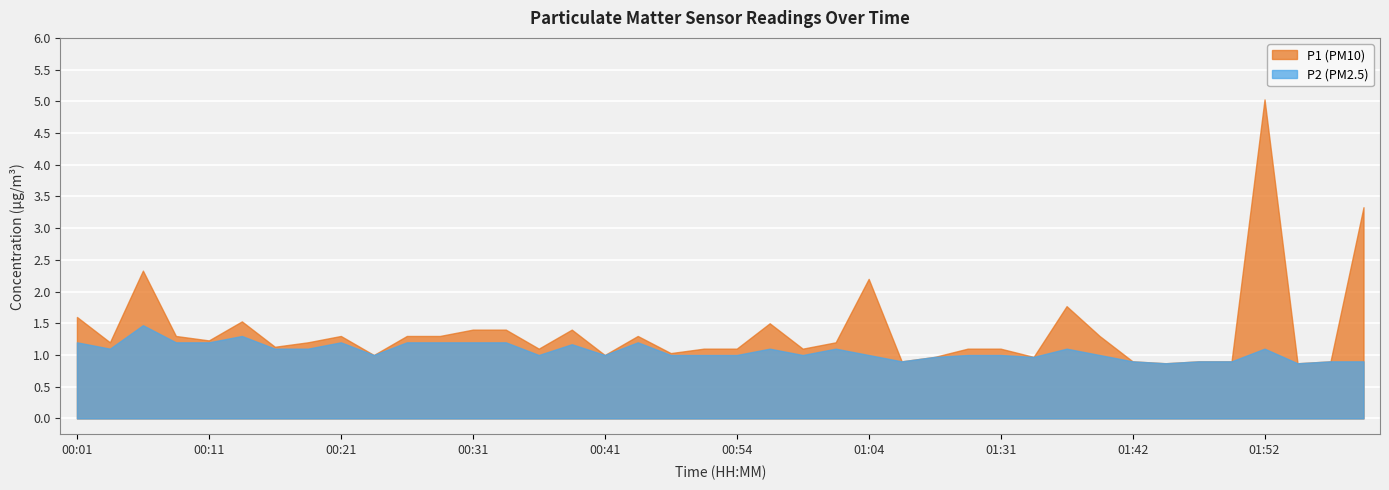

Which series has the largest range (max minus min)?

P1 (PM10)